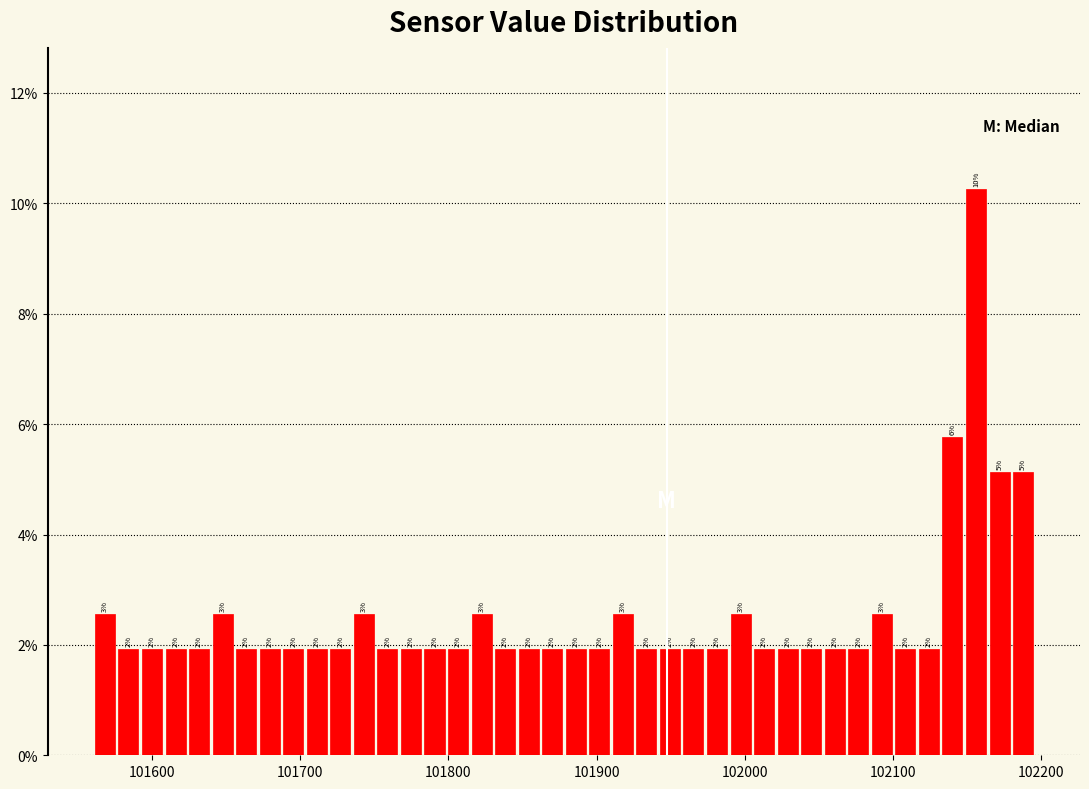

Around what value on the x-axis is the tallest bar? Give the approximate position of its centre, as read against the axis.

102160